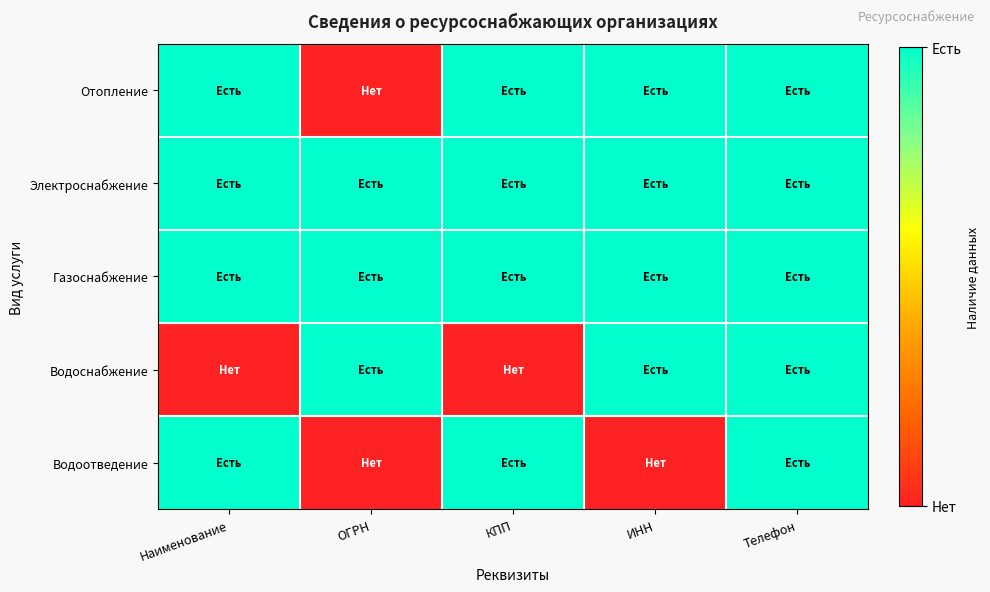

Between Наименование and ОГРН, which series saw the biggest shift?

Отопление